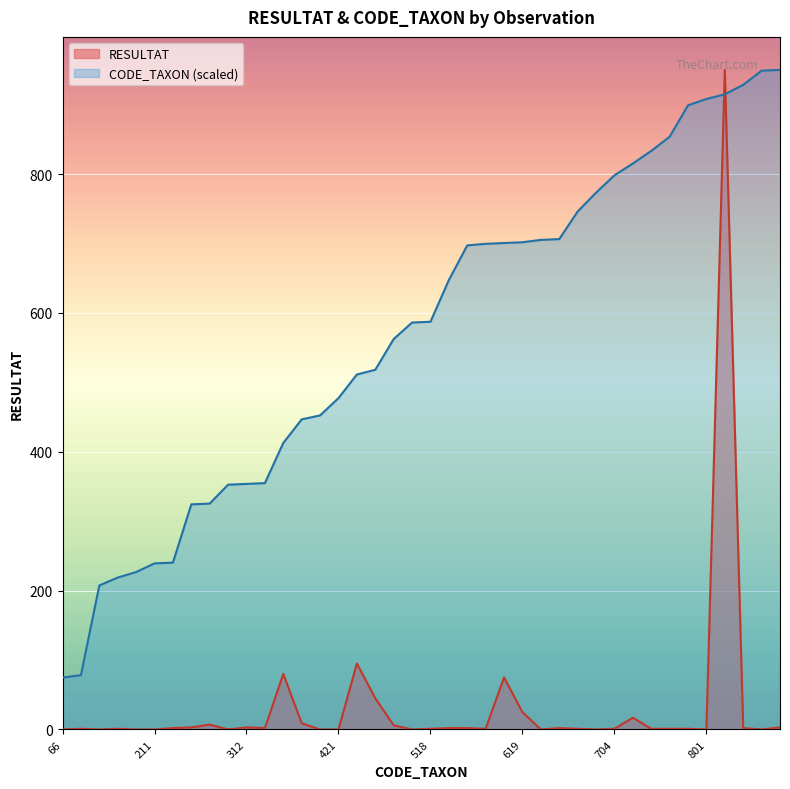

Which series has the largest total across all categories?

CODE_TAXON (scaled)